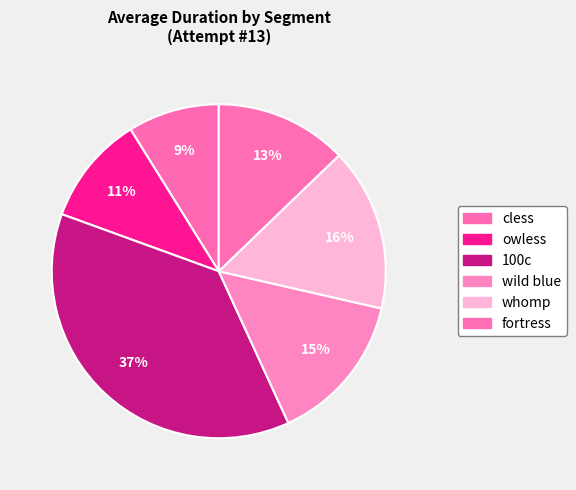

Rank the categories by value from lowest to highest.

cless, owless, fortress, wild blue, whomp, 100c